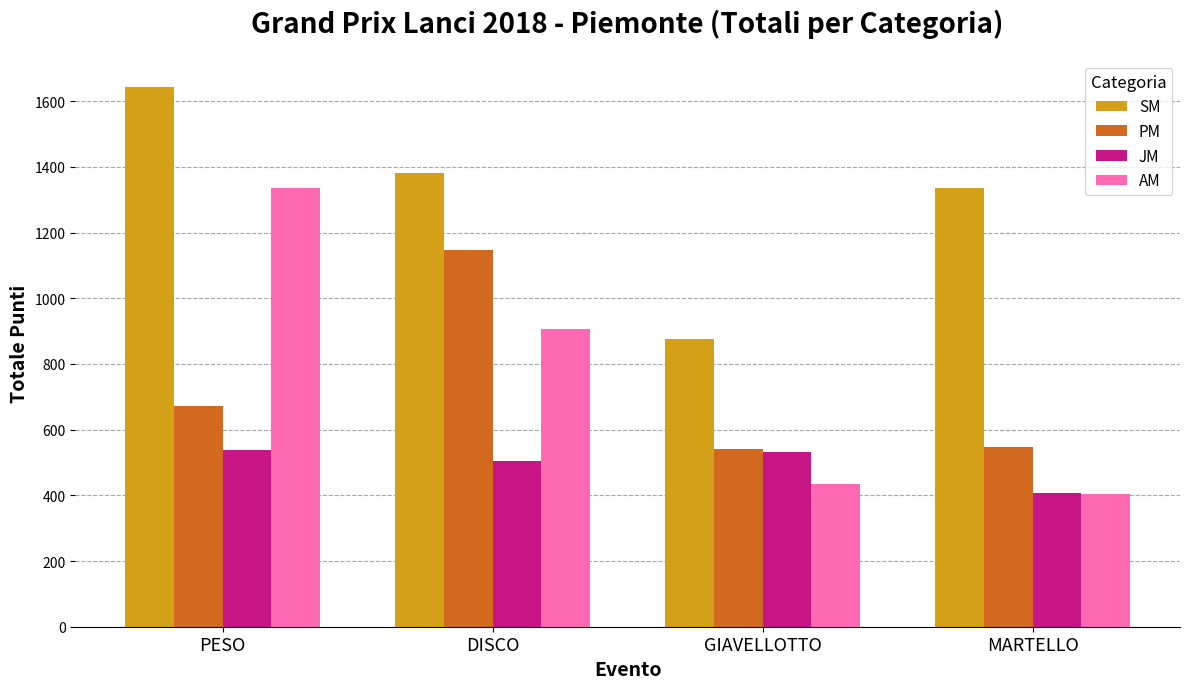

True or false: SM has a value of 1334 at MARTELLO.

True